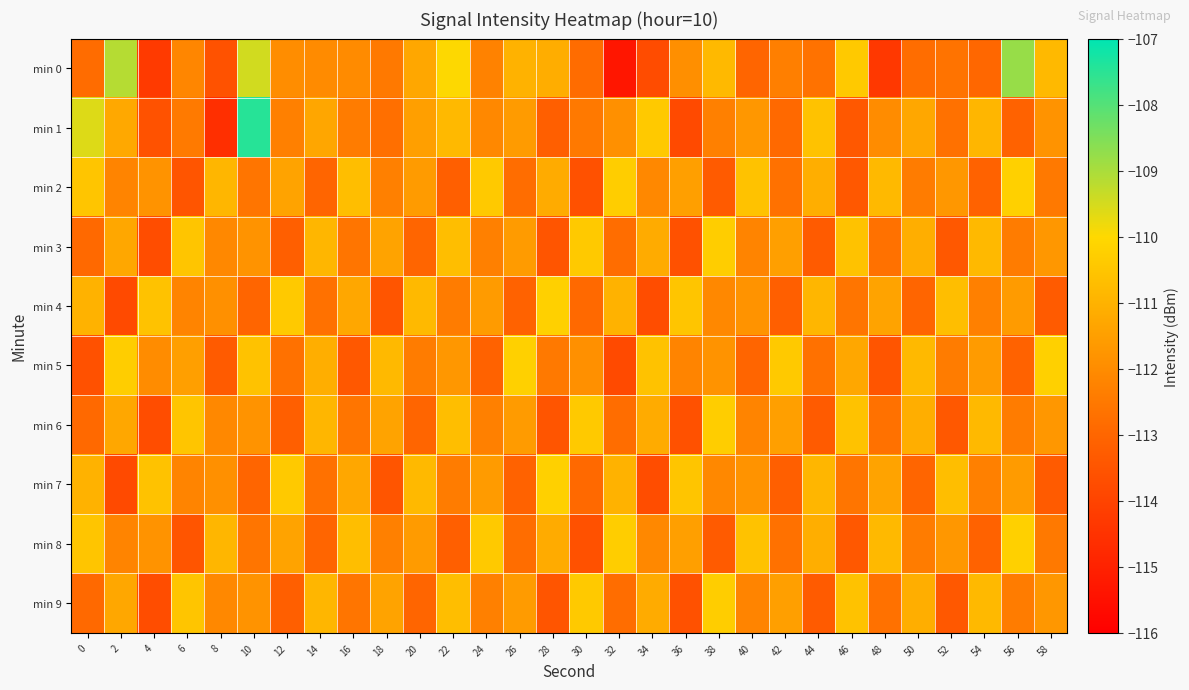

What is the difference between the highest and lowest values at 40?

2.4